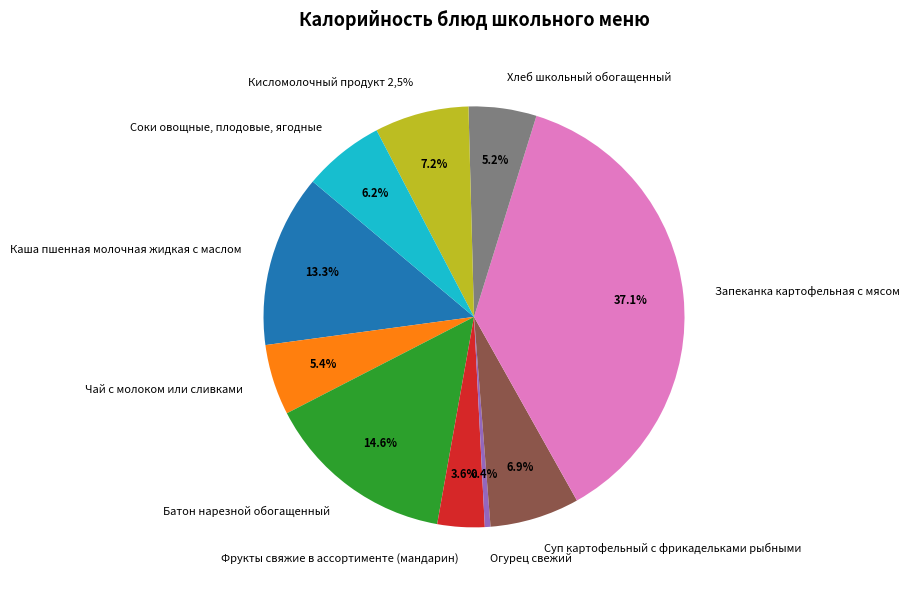

Is it true that Кисломолочный продукт 2,5% is 1% of the pie?

False